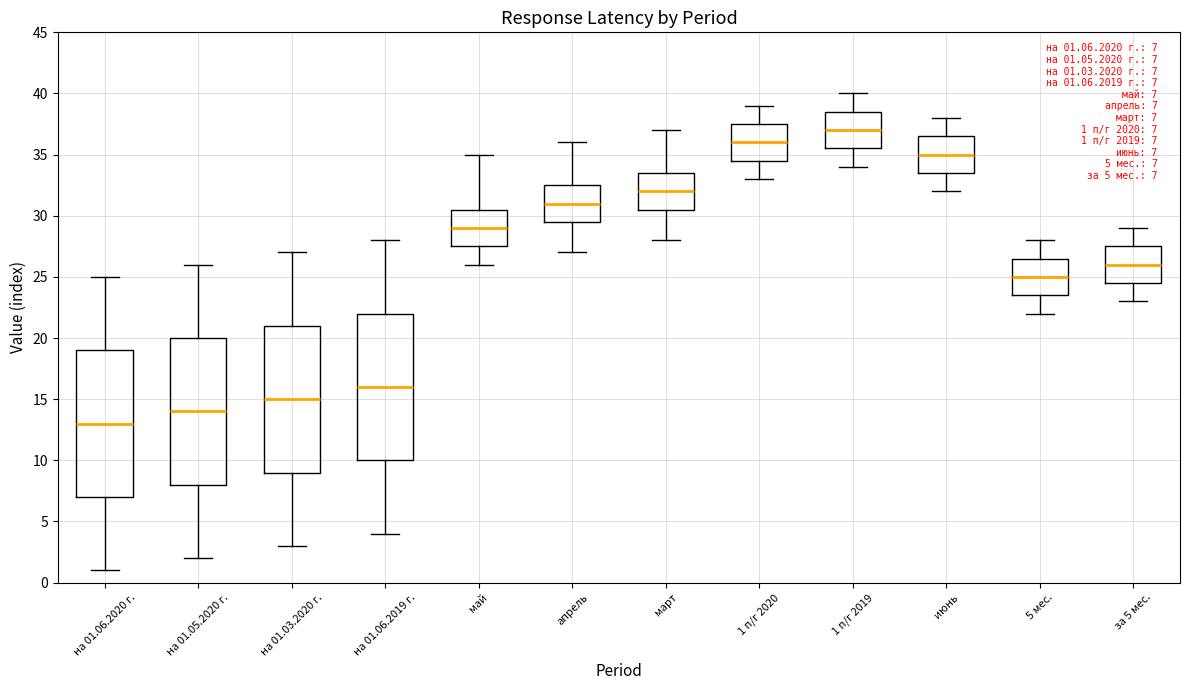

Which box's median line is the lowest?

на 01.06.2020 г.